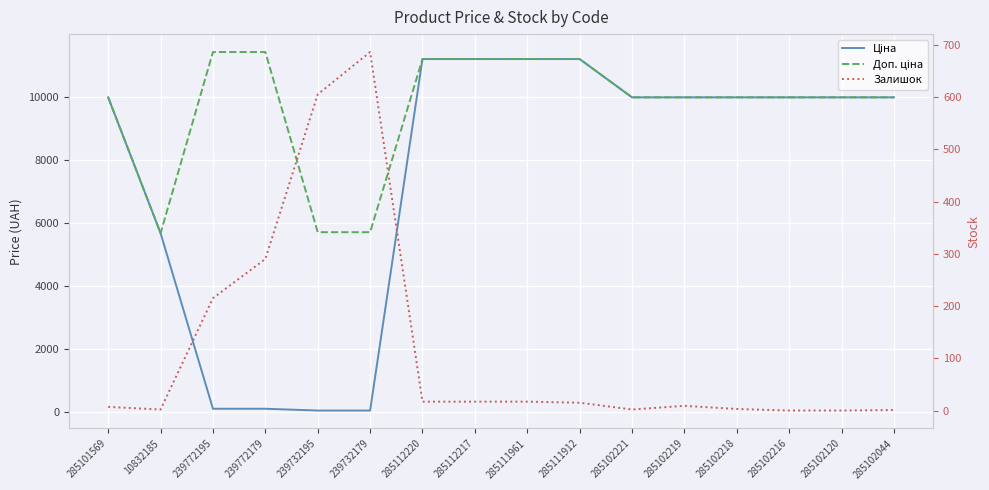

What are all the series names shown in the legend?

Ціна, Доп. ціна, Залишок